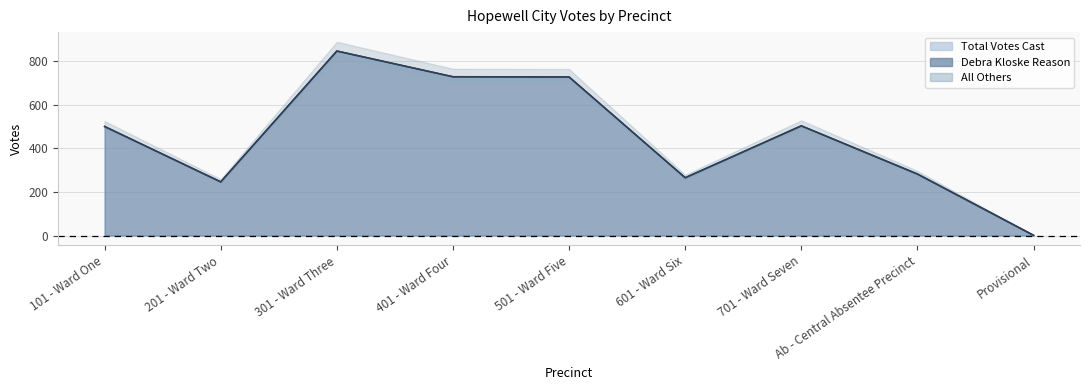

The value of Debra Kloske Reason at 301 - Ward Three is 846. True or false?

True